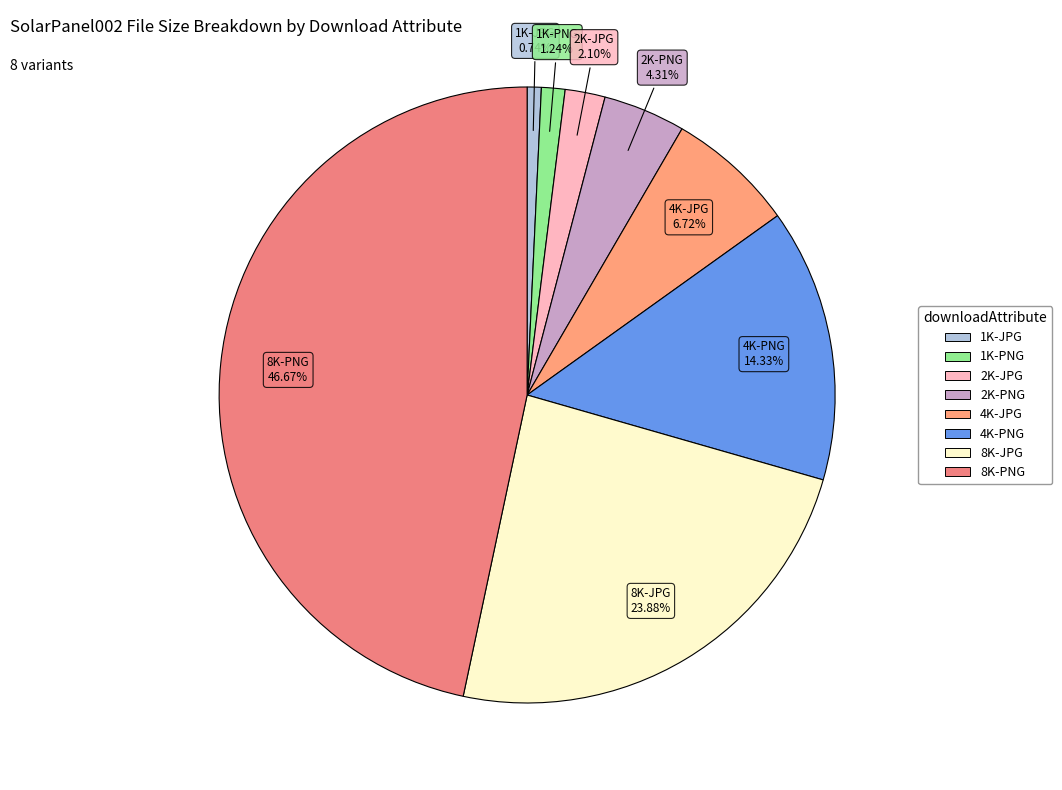

Is there a majority slice in this chart?

No